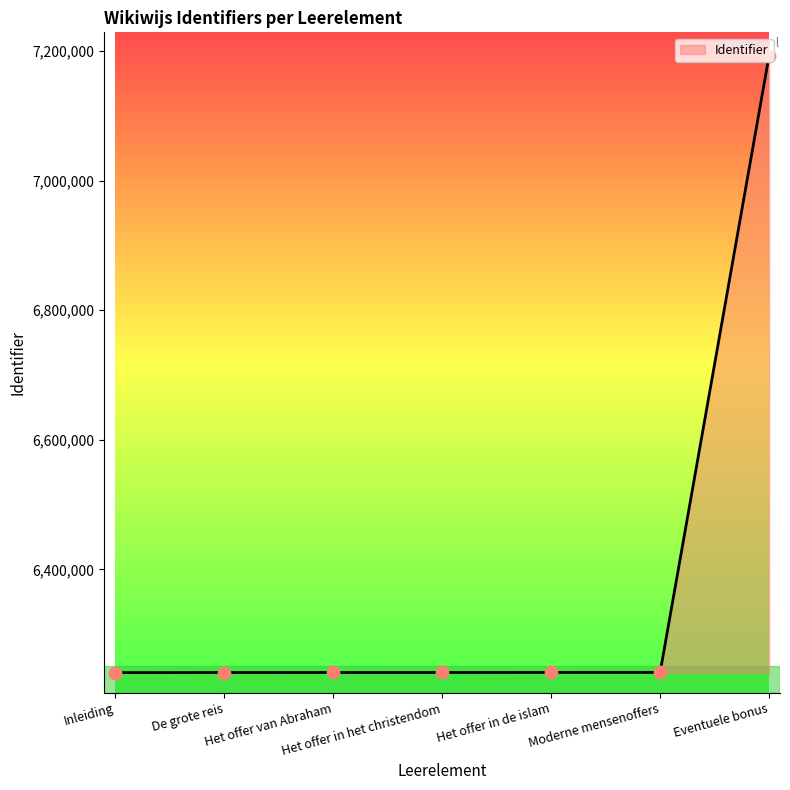

What is the ratio of the value at Het offer van Abraham to the value at Moderne mensenoffers?

1.0